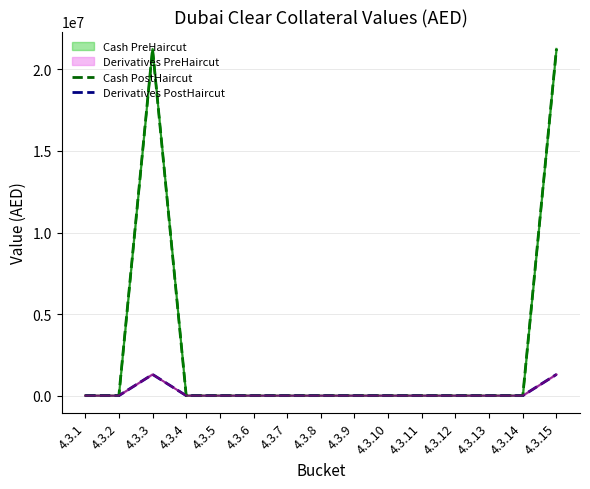

Where is the first local maximum for Derivatives PostHaircut?

4.3.3